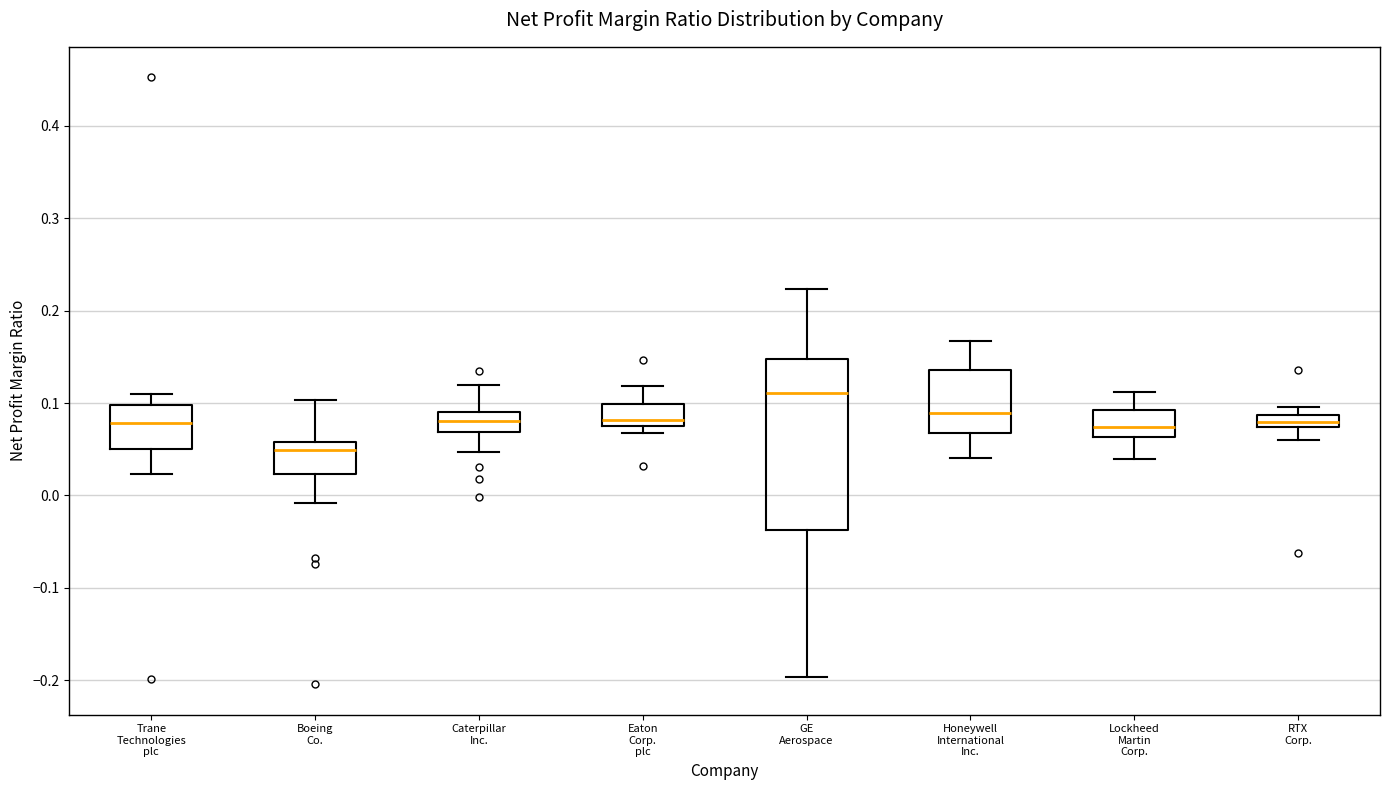

Which box is the tallest, from its lower edge to its upper edge?

GE Aerospace